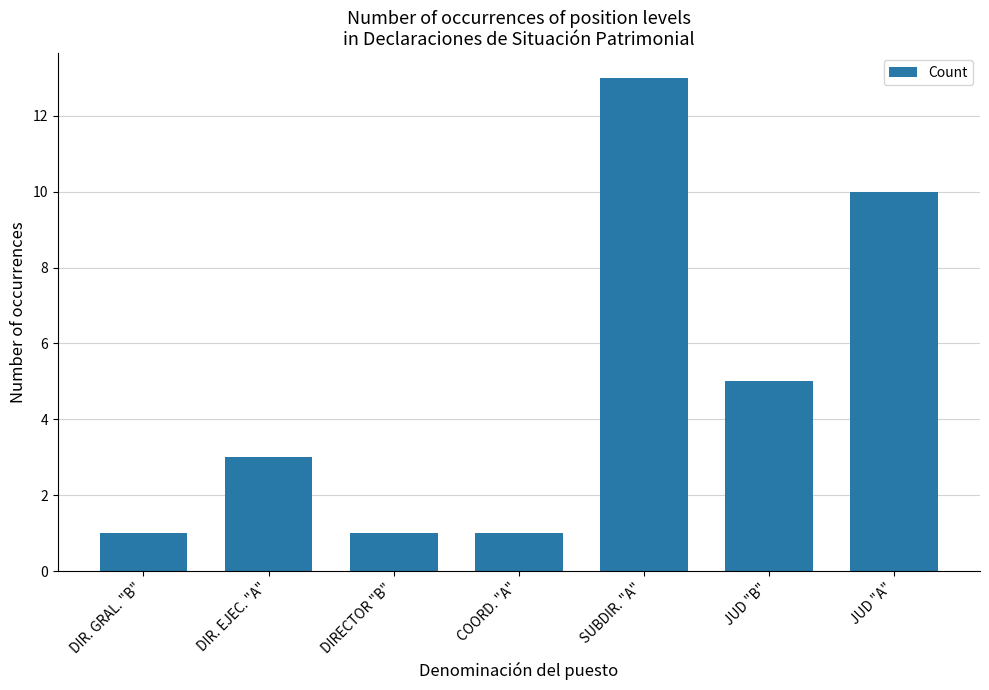

What is the value of the 3rd bar from the left?

1